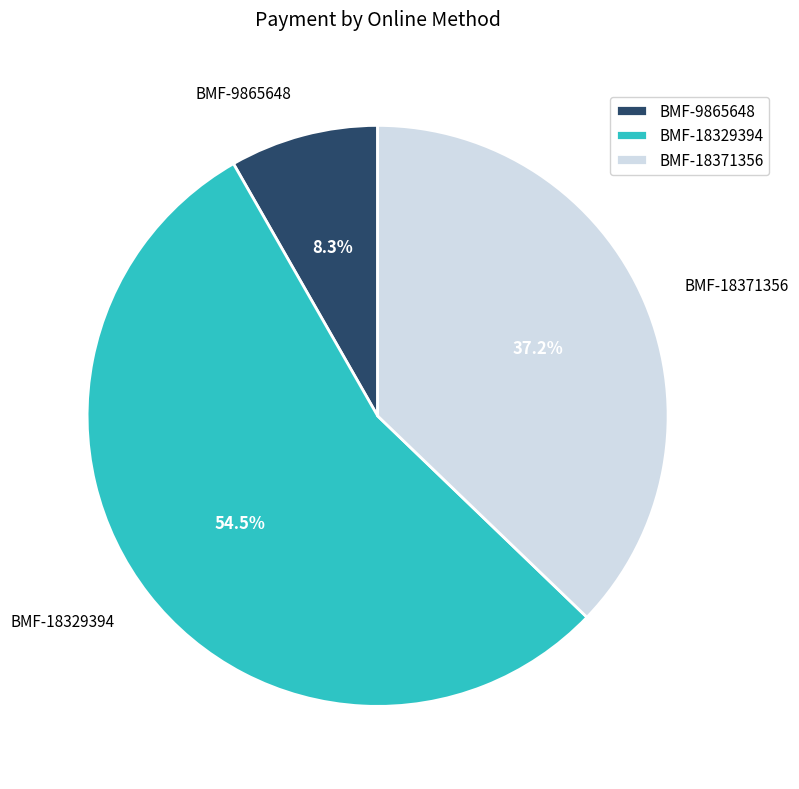

What percentage is the BMF-9865648 slice, to the nearest percent?

8%